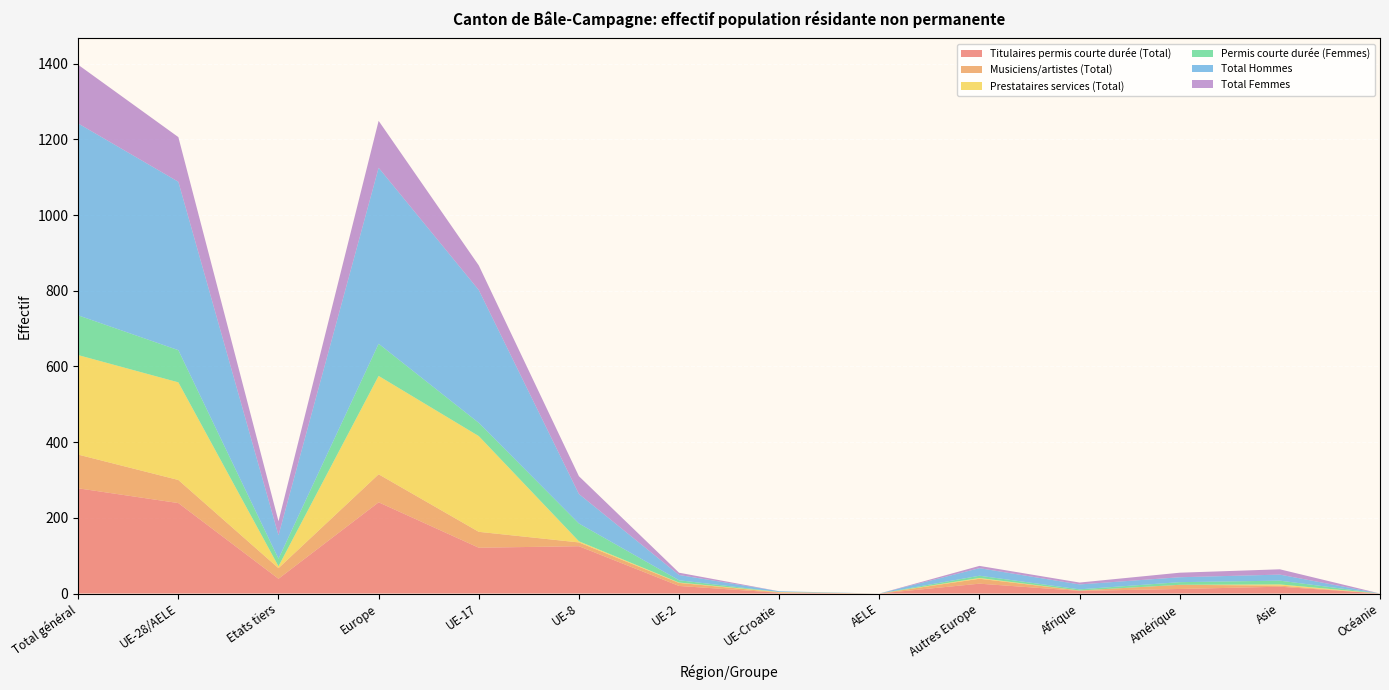

Reading right to left, list all the values displayed in this chart.

Titulaires permis courte durée (Total): 0	18	12	7	26	0	2	20	125	121	241	39	239	278
Musiciens/artistes (Total): 0	3	11	1	13	0	1	8	10	42	74	28	61	89
Prestataires services (Total): 0	3	0	0	2	0	1	1	3	253	260	5	258	263
Permis courte durée (Femmes): 0	10	7	3	6	0	0	6	47	35	85	20	85	105
Total Hommes: 0	16	13	13	20	0	2	14	78	351	465	62	445	507
Total Femmes: 0	14	12	5	6	0	0	6	47	65	124	37	118	155